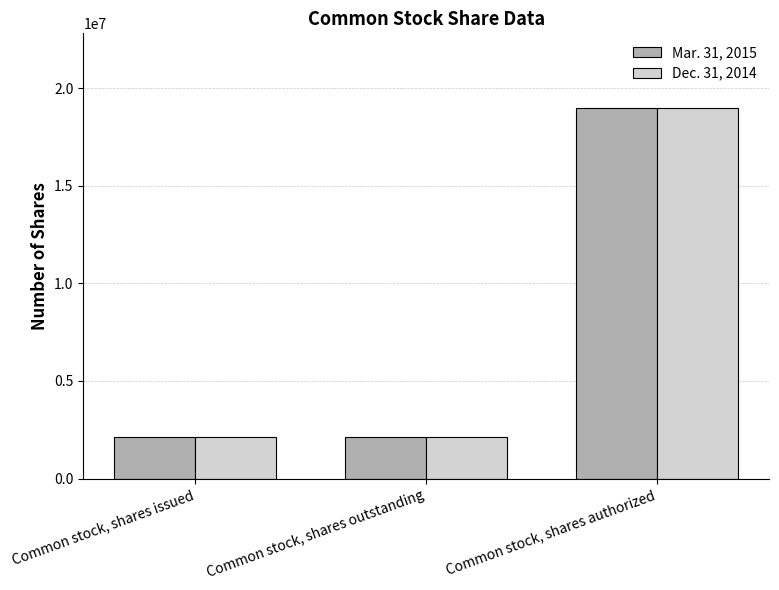

What is the value of the Dec. 31, 2014 bar at the 3rd from the left?

19000000